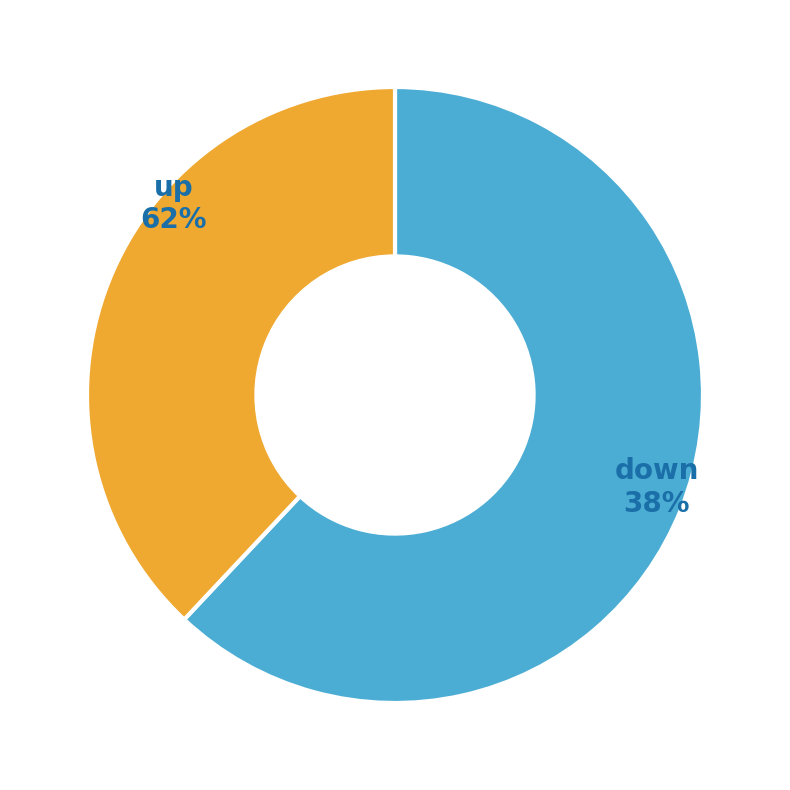

What percentage is NOT represented by up?

38.0%